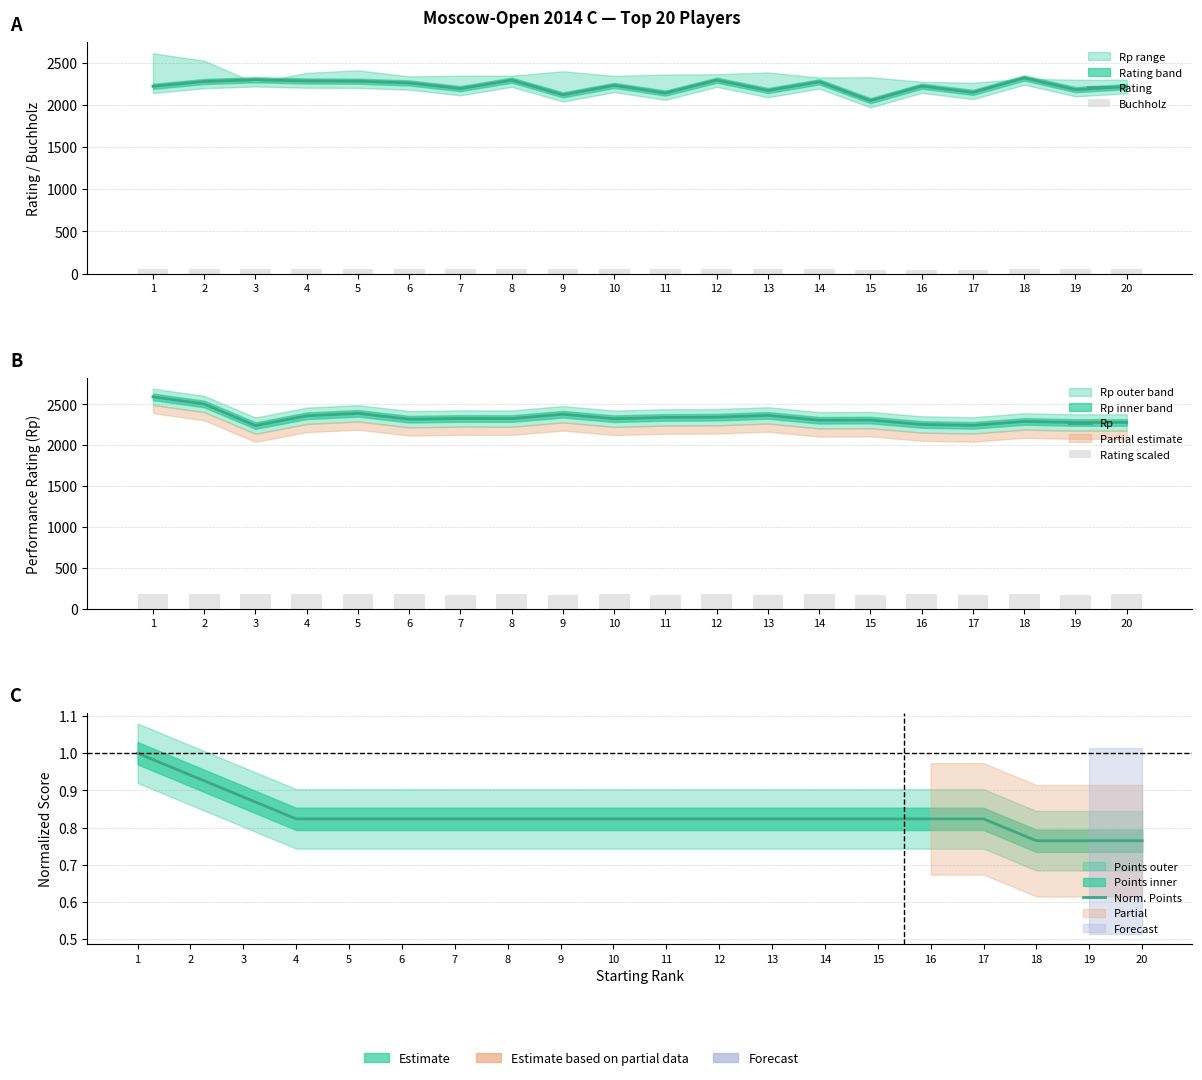

The value of Buchholz at 20 is 50.5. True or false?

True